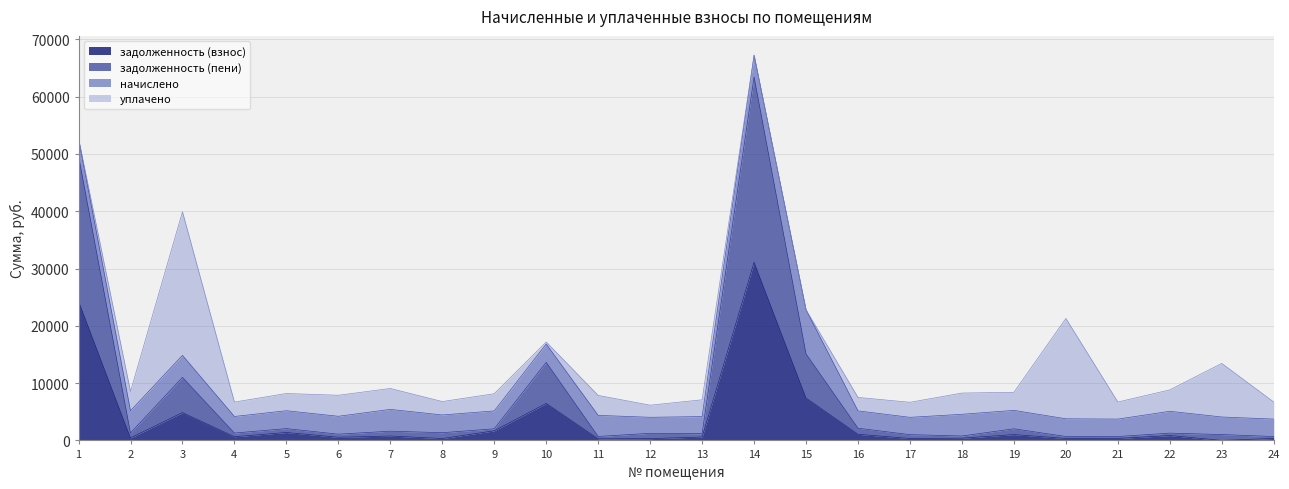

True or false: задолженность (взнос) has more than 1 interior local peaks.

True